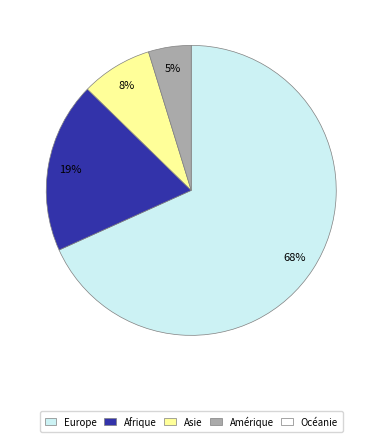

Is there any slice that represents more than half of the pie?

Yes